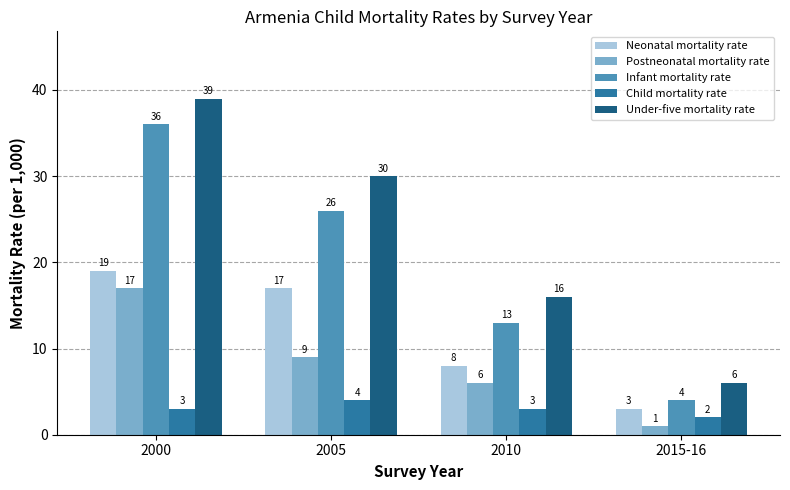

At which label does Postneonatal mortality rate first exceed 9?

2000